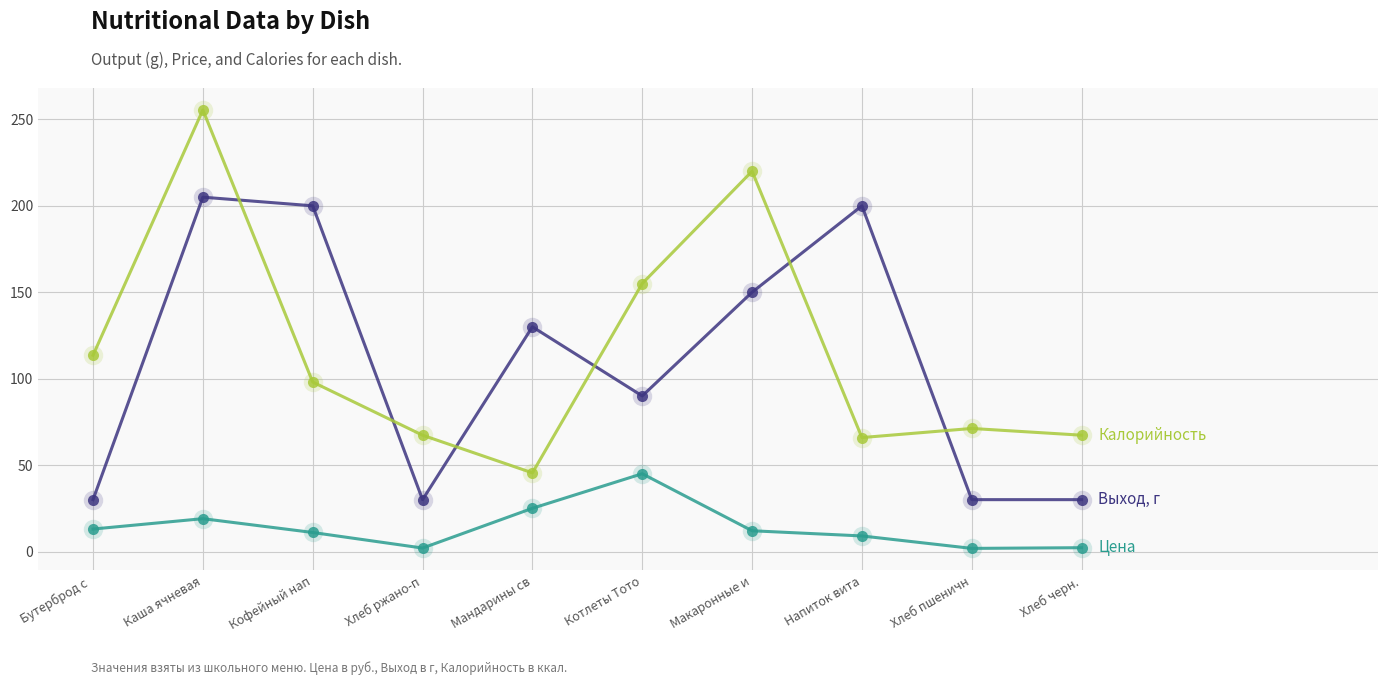

What is the label of the 7th point from the right?

Хлеб ржано-п